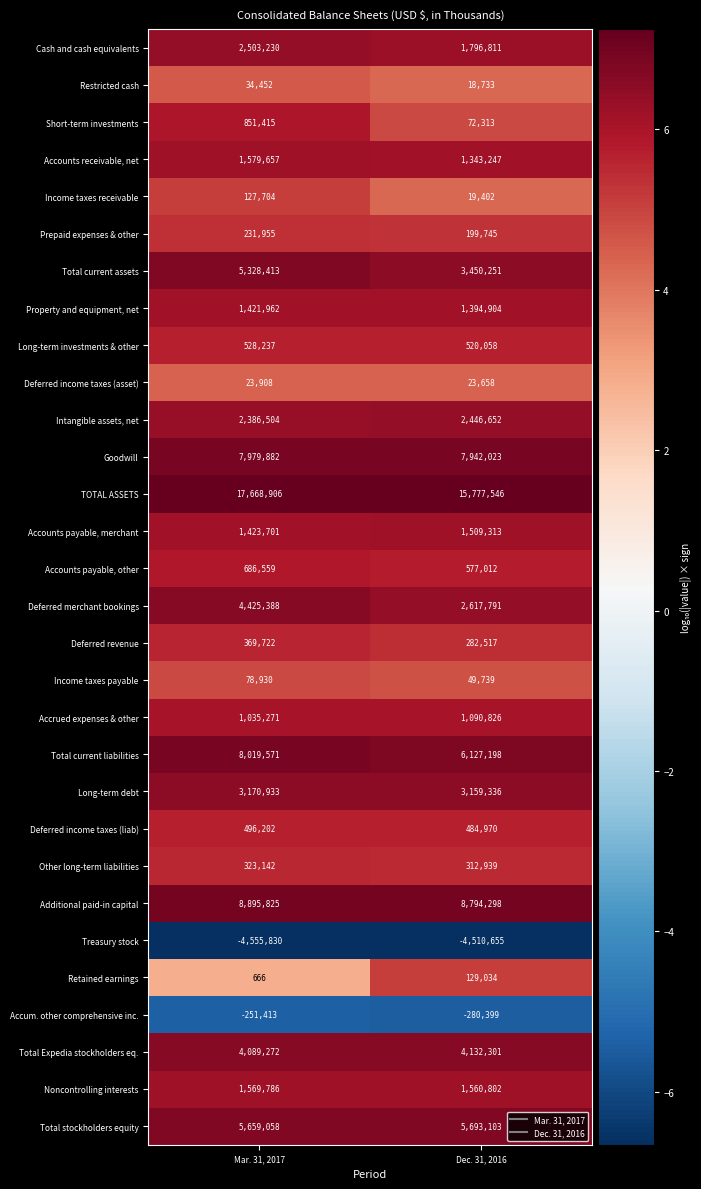

What is the sum of the Accrued expenses & other values at Dec. 31, 2016 and Mar. 31, 2017?

2126097